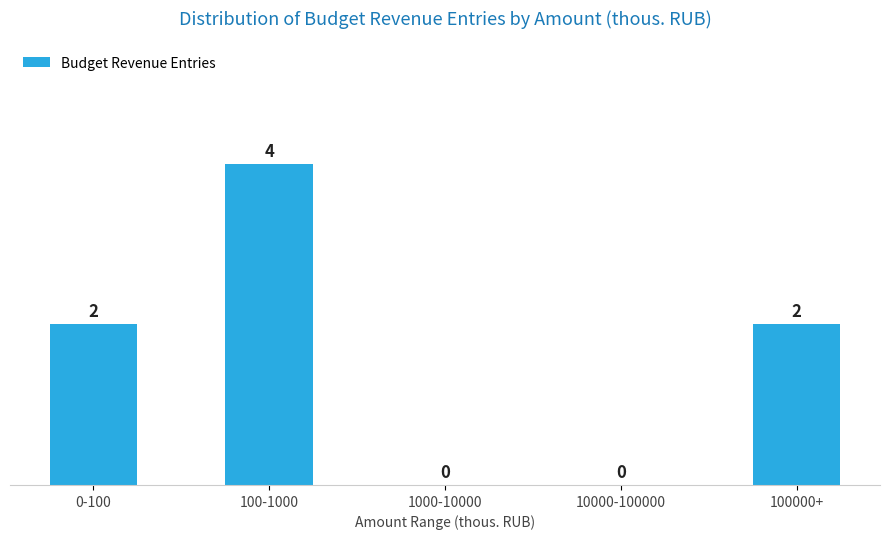

Reading right to left, extract all data points from this chart.

100000+=2	10000-100000=0	1000-10000=0	100-1000=4	0-100=2